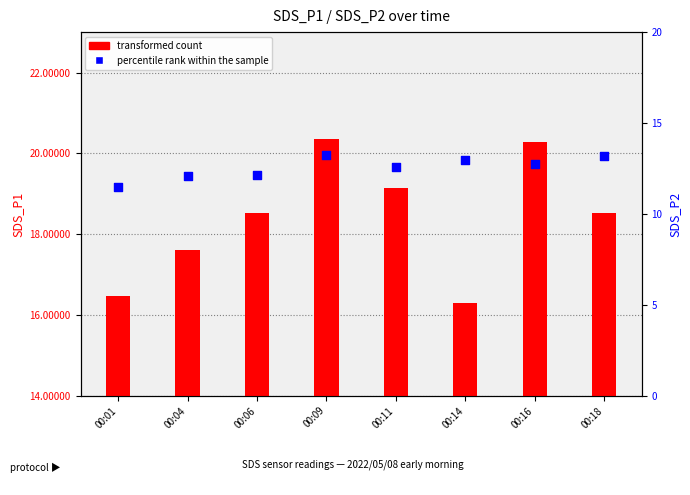

Which series has the largest total across all categories?

transformed count